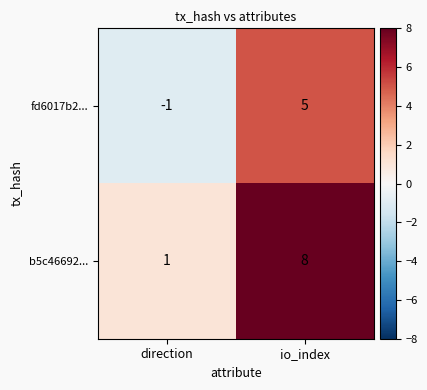

The fd6017b2... series shows 3 at io_index. True or false?

False